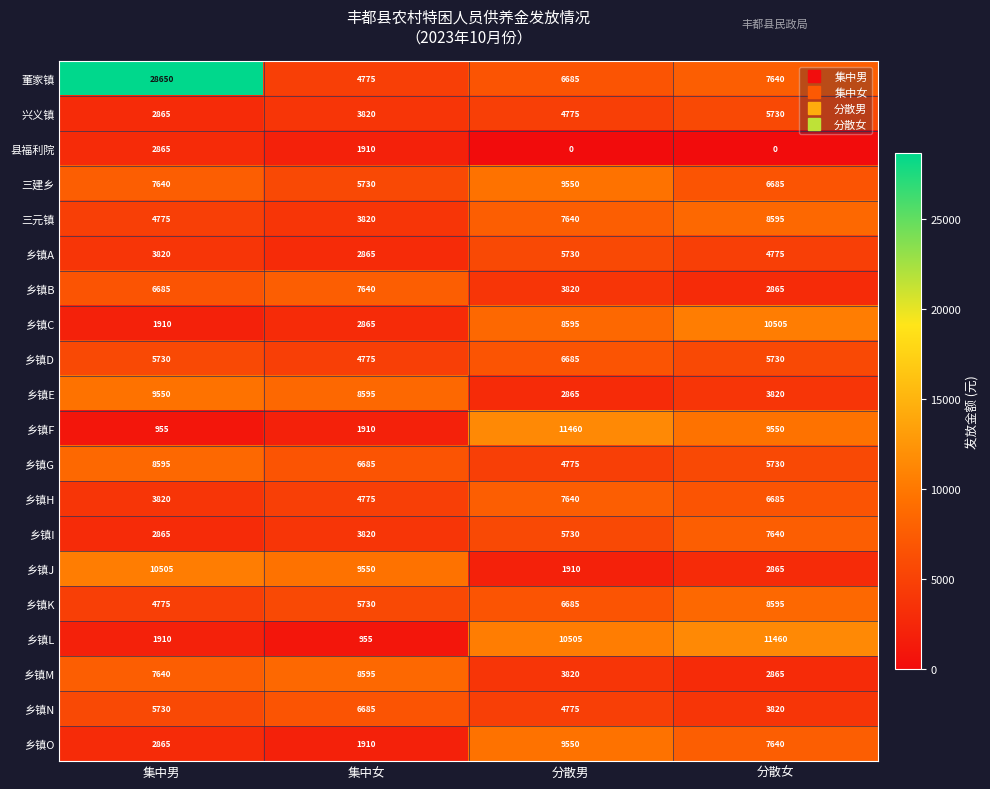

Which label corresponds to the largest value in the chart?

集中男